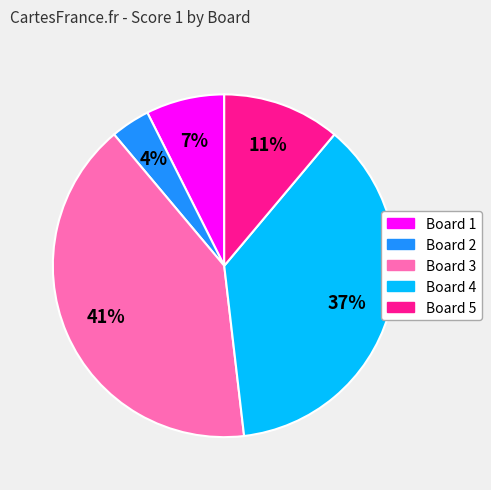

Is Board 5 the majority of the pie?

No